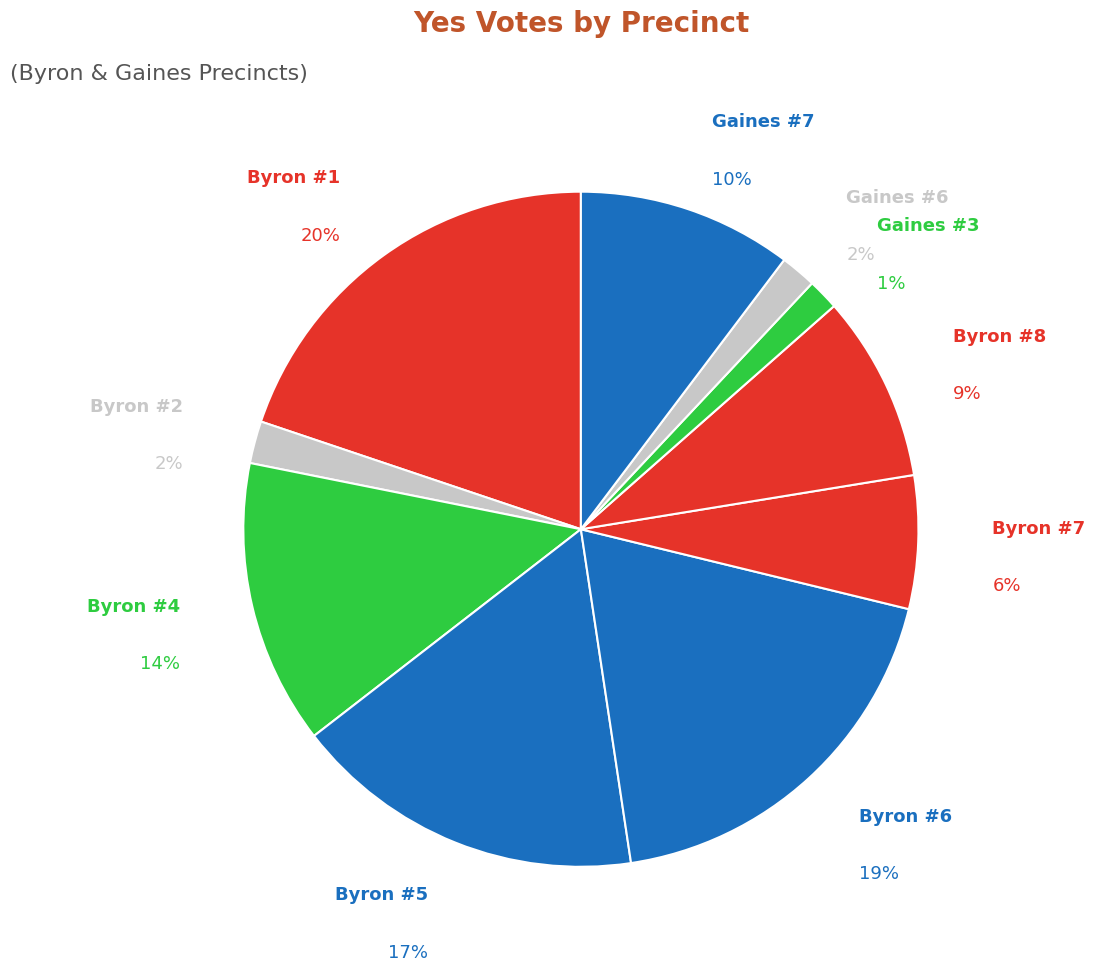

Which category has the smallest portion of the pie?

Gaines #3